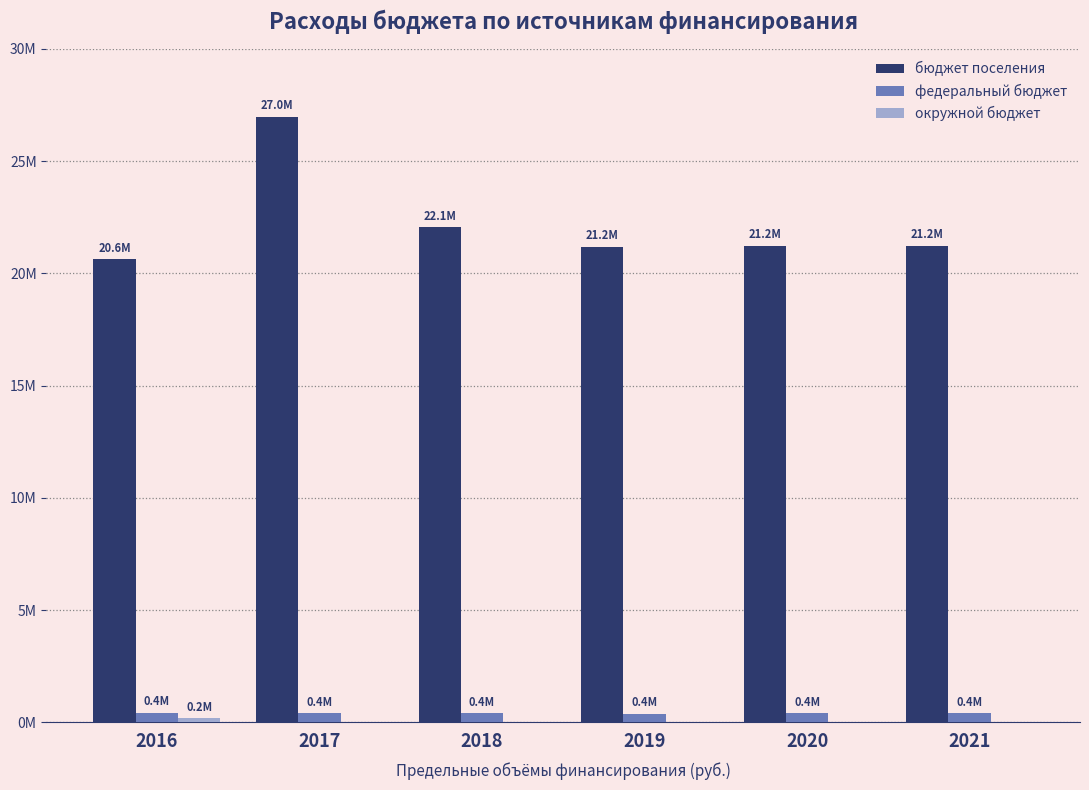

Which has a higher value, 2020 or 2017?

2017